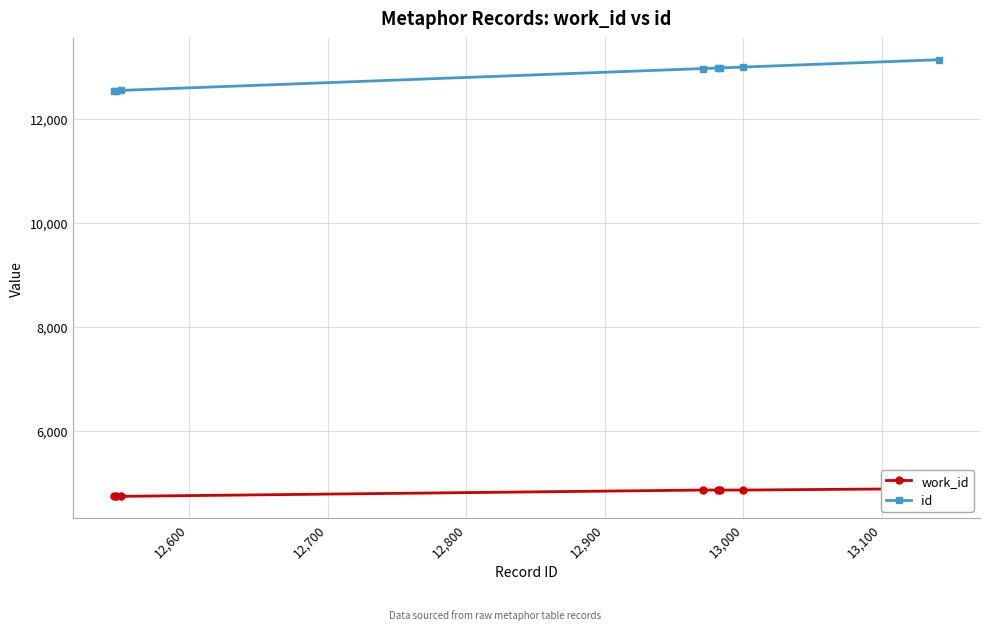

Reading left to right, extract all data points from this chart.

work_id: 4743	4743	4743	4864	4864	4864	4864	4892
id: 12546	12547	12551	12971	12982	12983	13000	13141